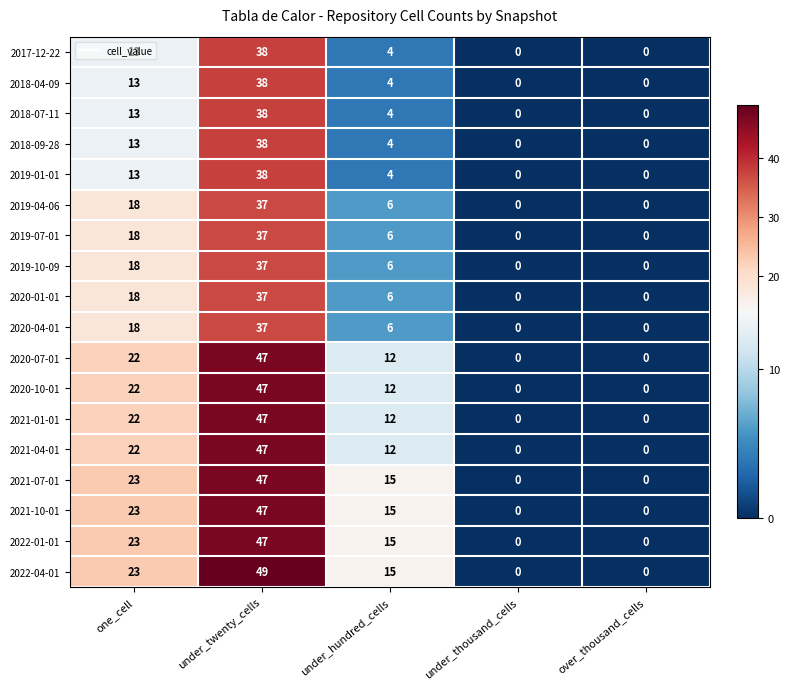

What is the difference between the 2021-01-01 values at under_thousand_cells and under_twenty_cells?

47